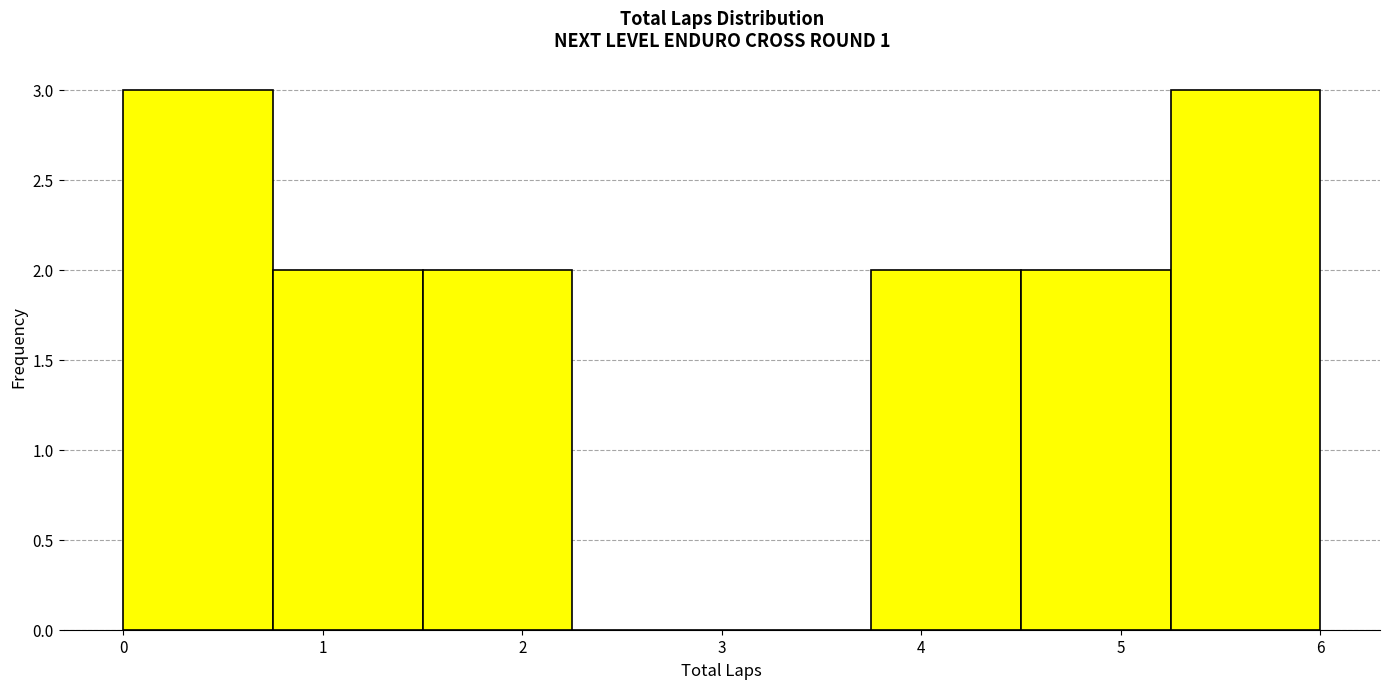

Reading left to right, list every bar in this chart as the range it spans on the x-axis followed by its height. Neither the bar edges nor the heights are printed on the chart, so give them approximately, as read against the axes.

0.00 to 0.75: 3
0.75 to 1.50: 2
1.50 to 2.25: 2
2.25 to 3.00: 0
3.00 to 3.75: 0
3.75 to 4.50: 2
4.50 to 5.25: 2
5.25 to 6.00: 3